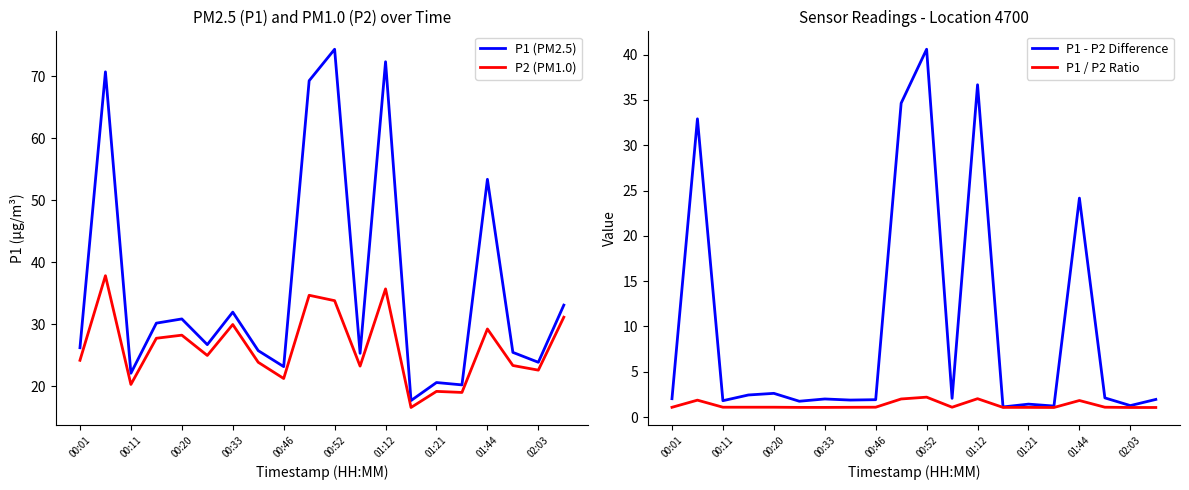

Rank the series by their average value, from highest to lowest.

P1 (PM2.5), P2 (PM1.0), P1 - P2 Difference, P1 / P2 Ratio